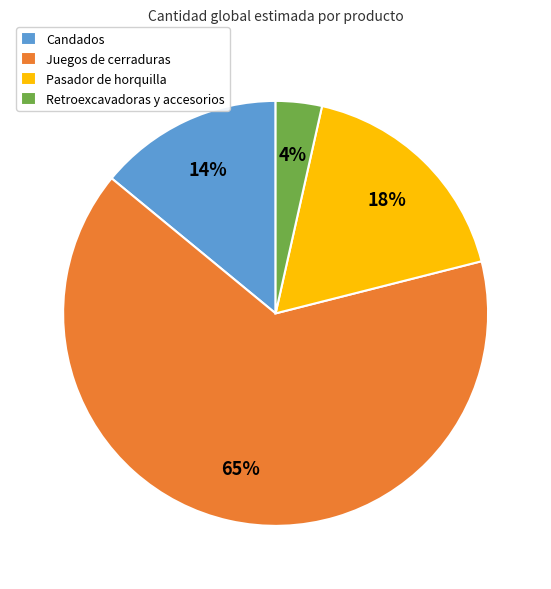

Rank the categories by value from lowest to highest.

Retroexcavadoras y accesorios, Candados, Pasador de horquilla, Juegos de cerraduras